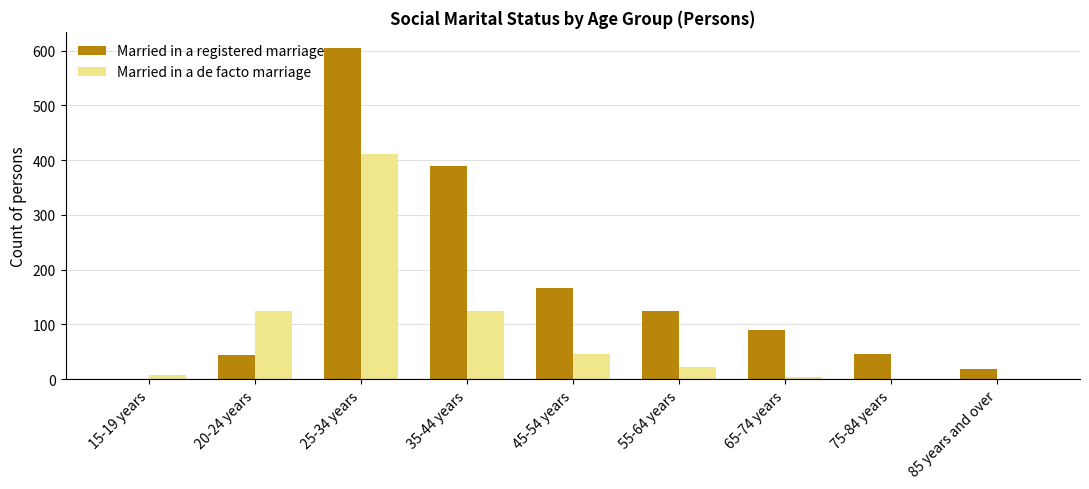

What is the sum of all Married in a registered marriage values?

1484